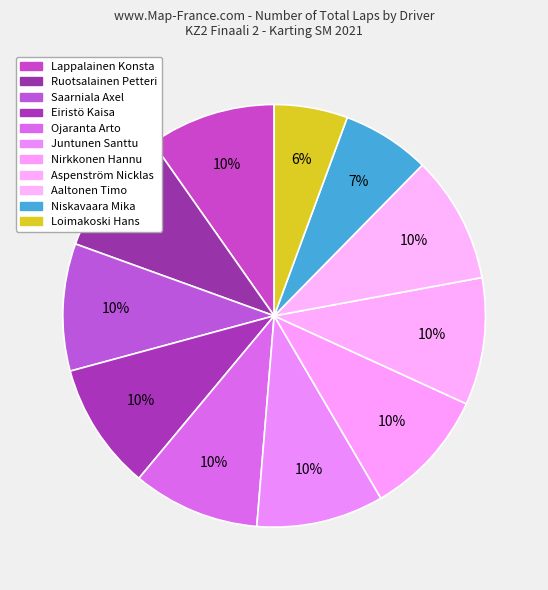

Is it true that Nirkkonen Hannu is 10% of the pie?

True